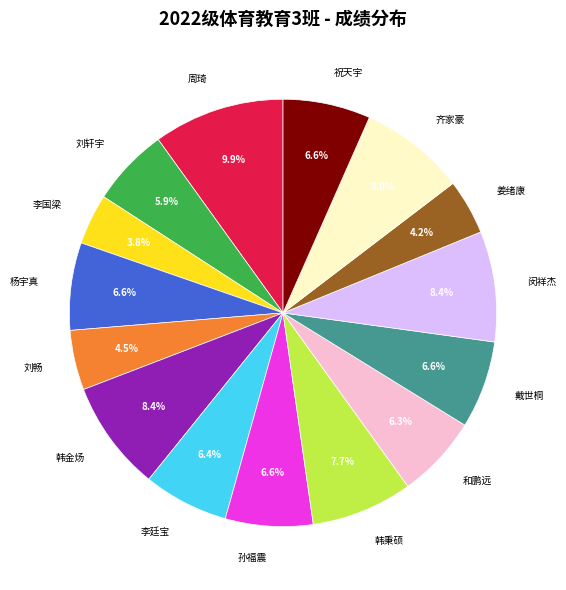

Which slice is the largest?

周琦